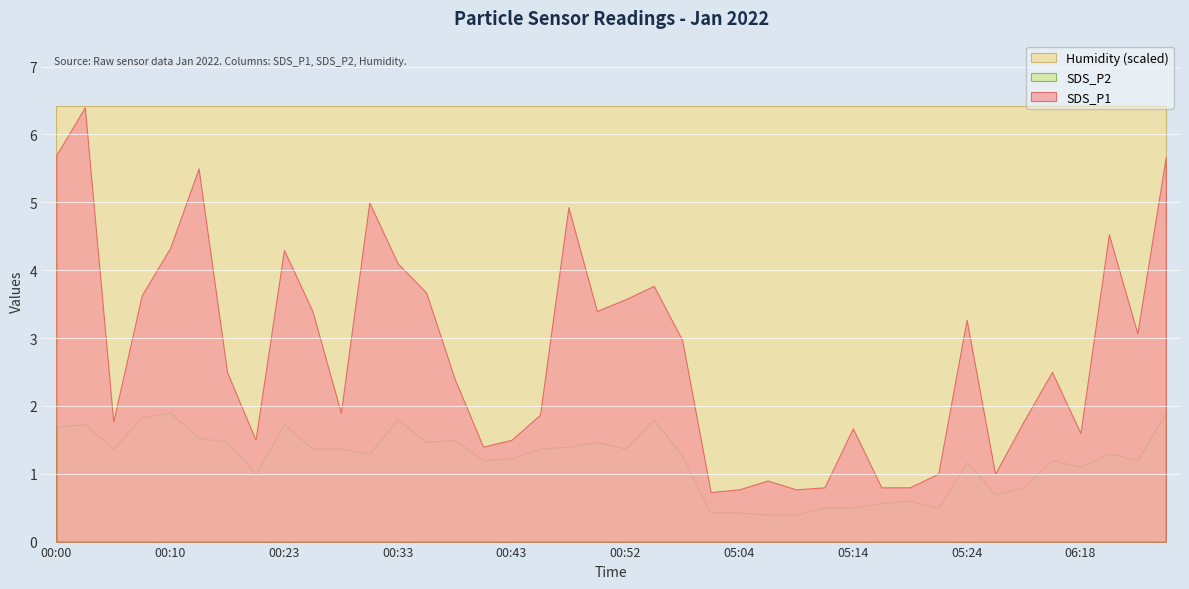

What is the total value across all series at 00:43?

9.2